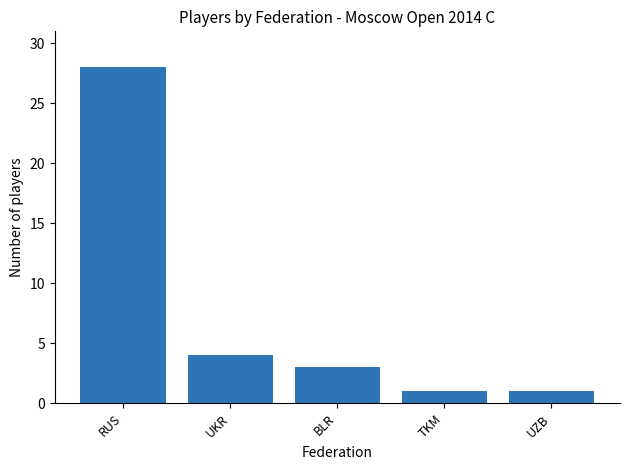

What value does the data have at UZB?

1